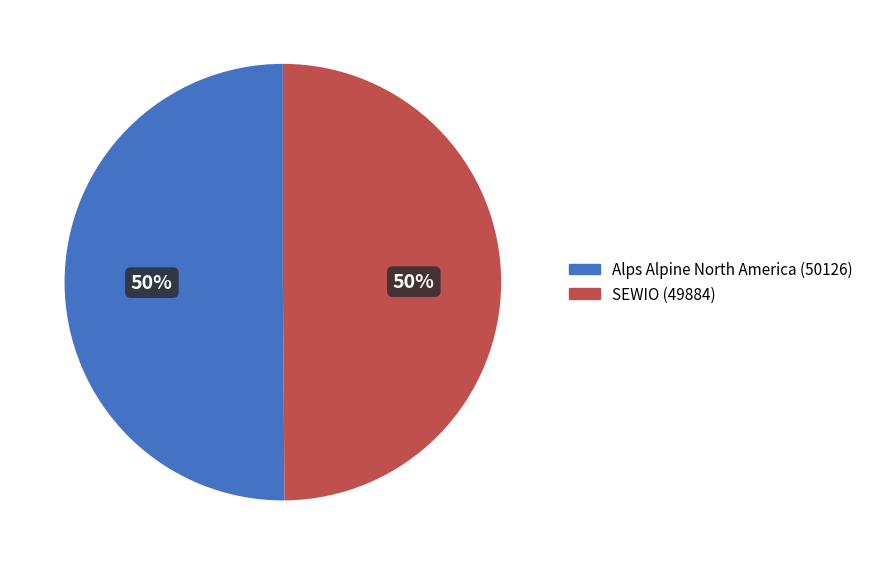

What percentage is the Alps Alpine North America slice, to the nearest percent?

50%